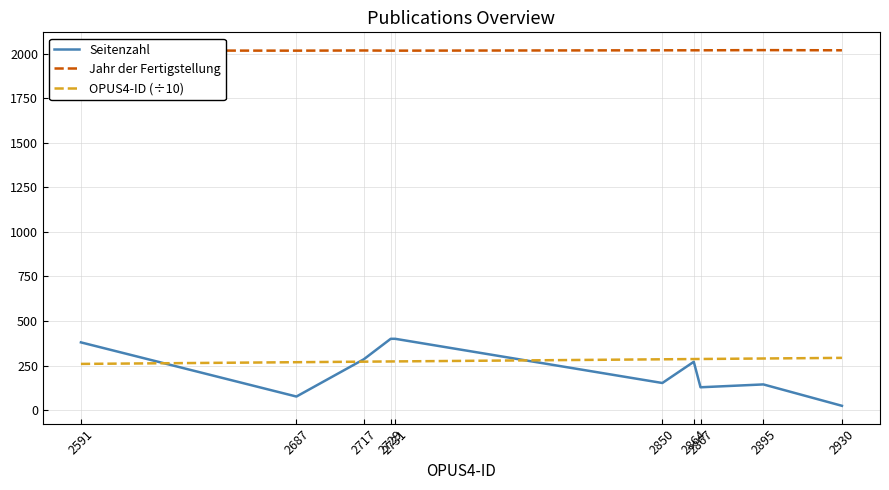

The value of Seitenzahl at 2731 is 522.2. True or false?

False